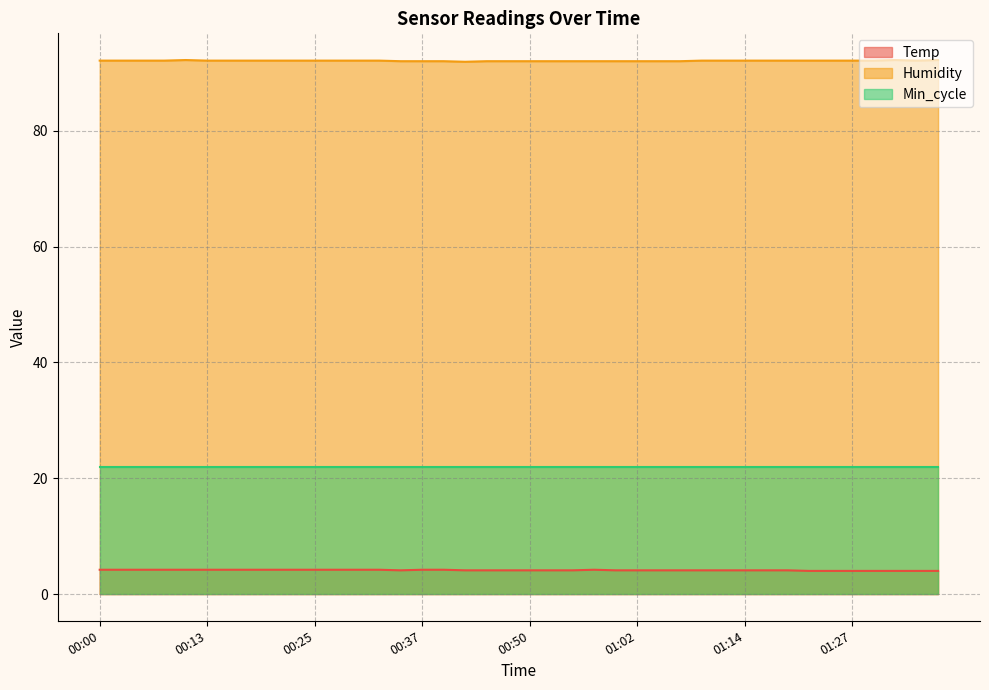

What is the difference between the second highest and second lowest values in the Temp series?

0.2